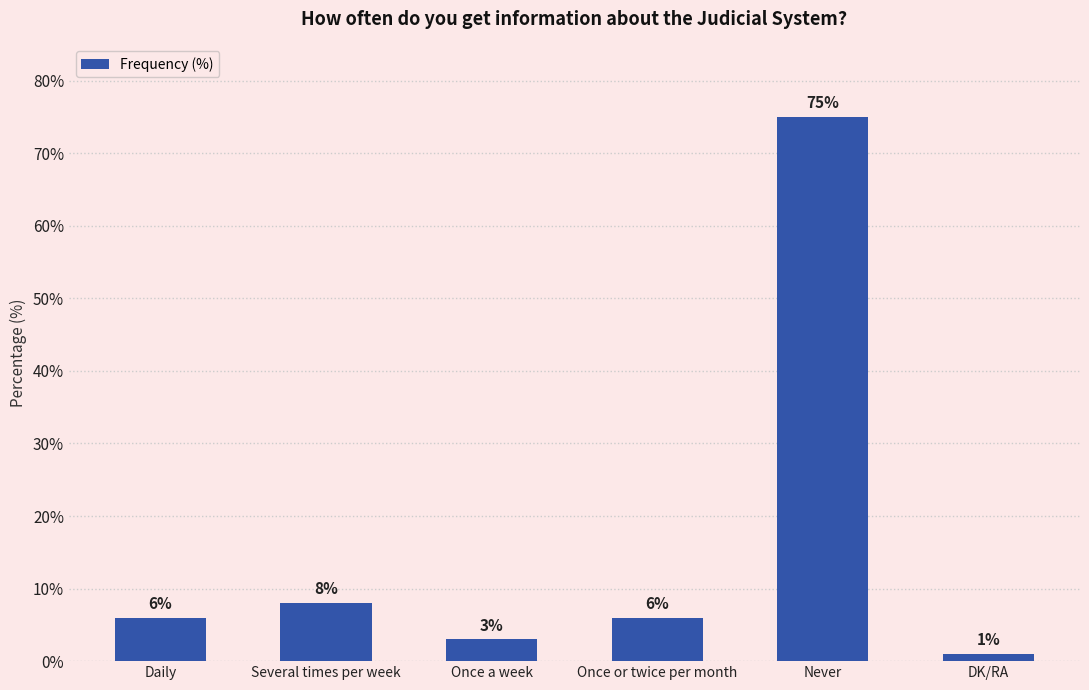

How many bars are there in total?

6